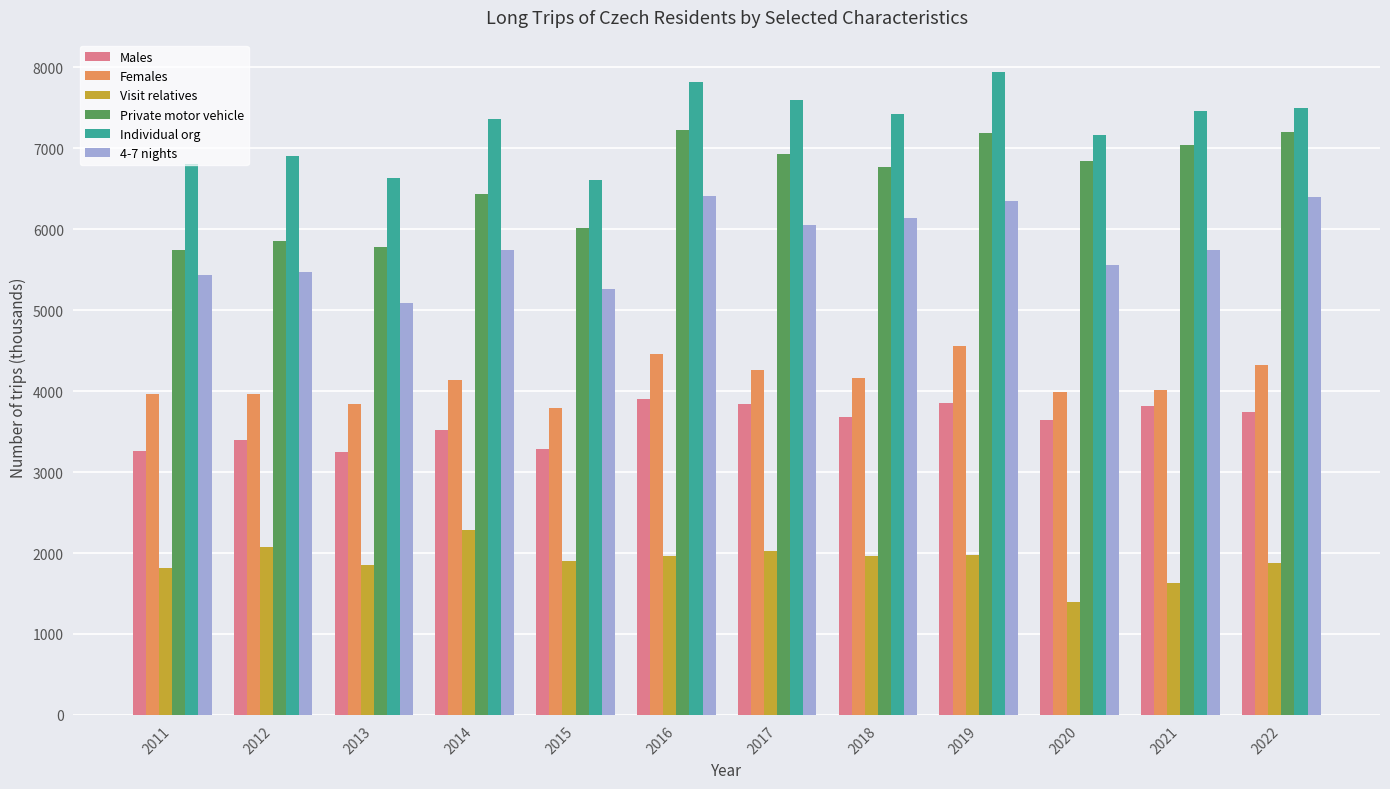

Which label corresponds to the largest value in the chart?

2019